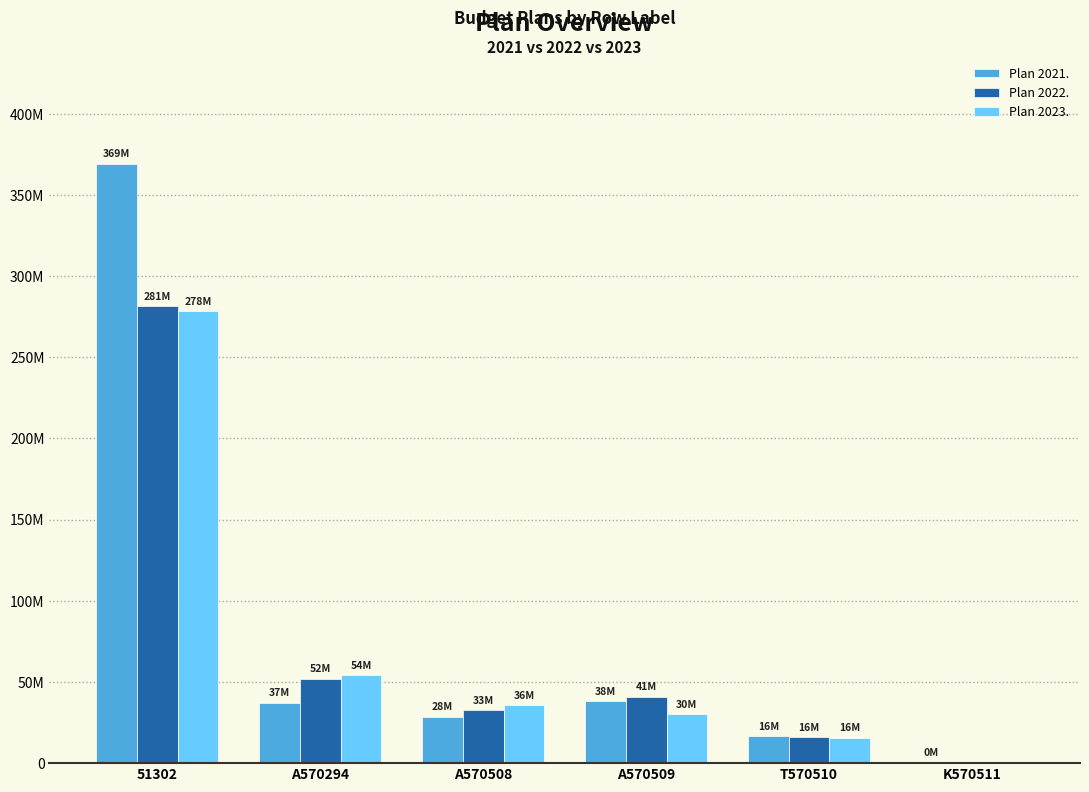

What are all the series names shown in the legend?

Plan 2021., Plan 2022., Plan 2023.